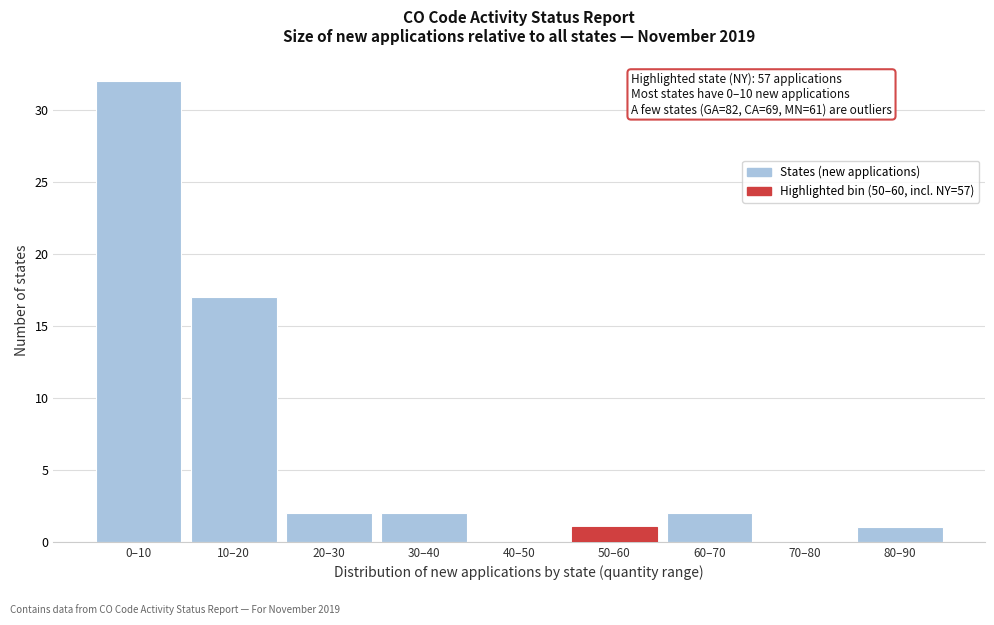

Reading left to right, transcribe all the data shown in this chart.

0–10=32	10–20=17	20–30=2	30–40=2	40–50=0	50–60=1	60–70=2	70–80=0	80–90=1